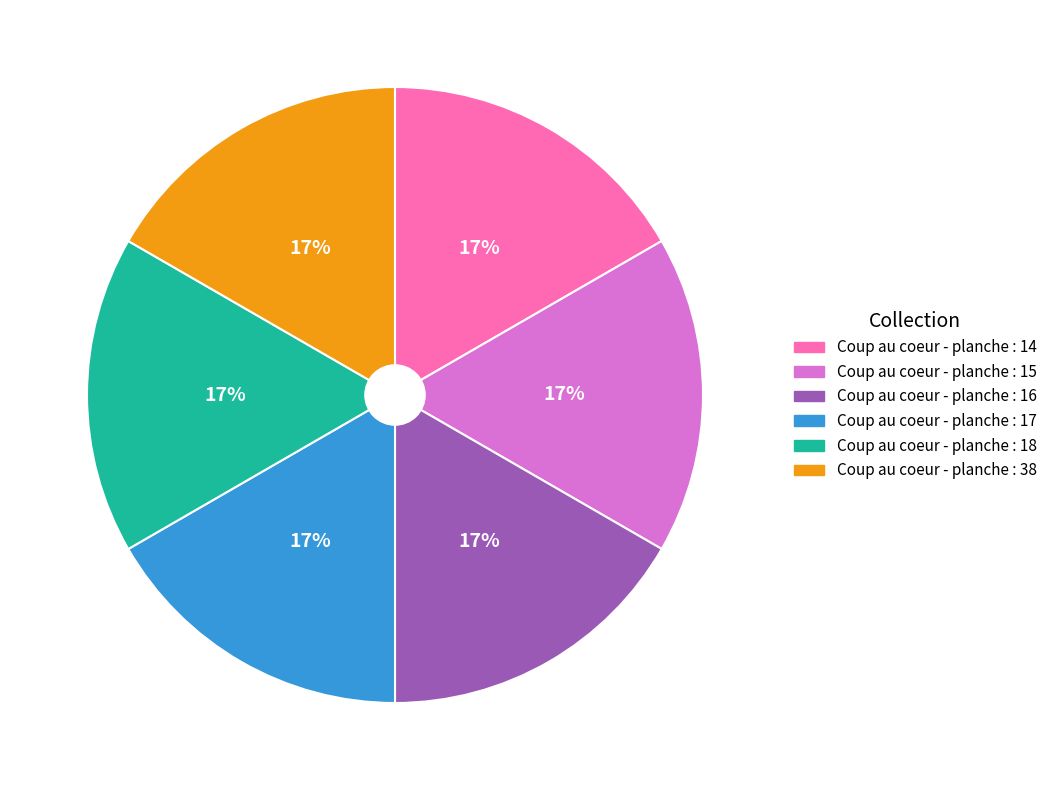

To the nearest percent, what is the combined percentage of Coup au coeur - planche : 16 and Coup au coeur - planche : 17?

33%